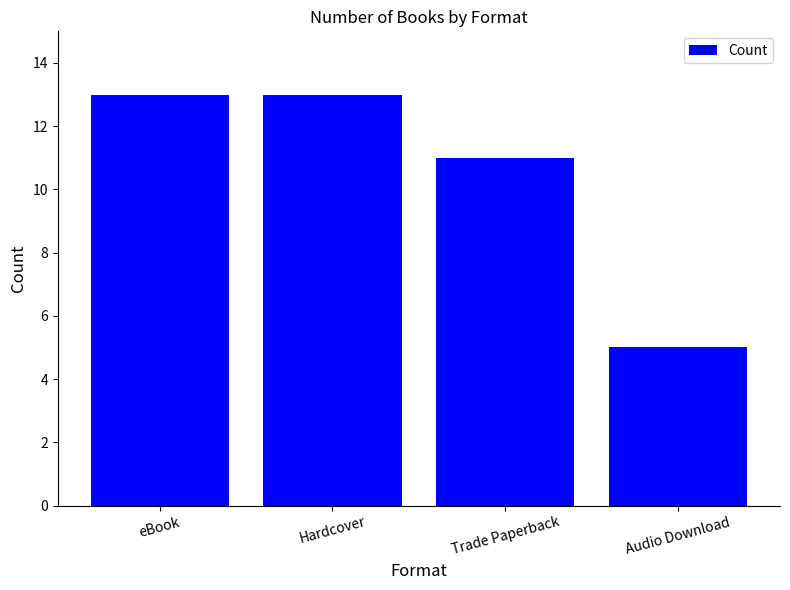

Which has a higher value, Hardcover or Audio Download?

Hardcover